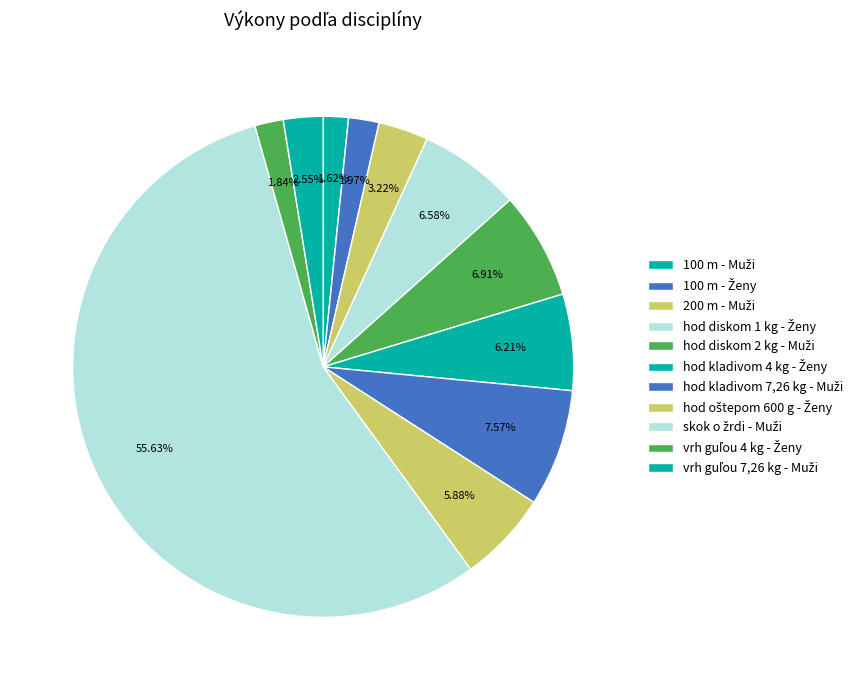

To the nearest percent, what percentage of the pie is hod kladivom 7,26 kg - Muži?

8%